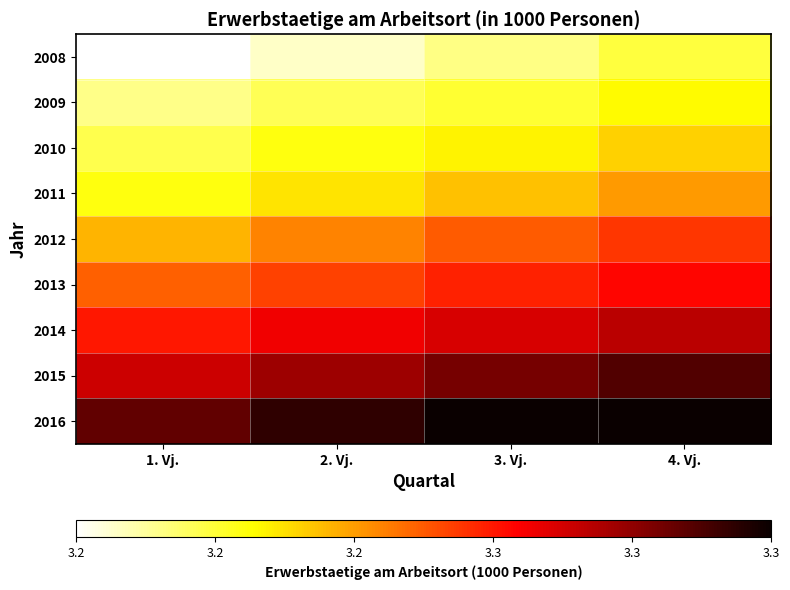

Between 3. Vj. and 2. Vj., which is larger?

3. Vj.